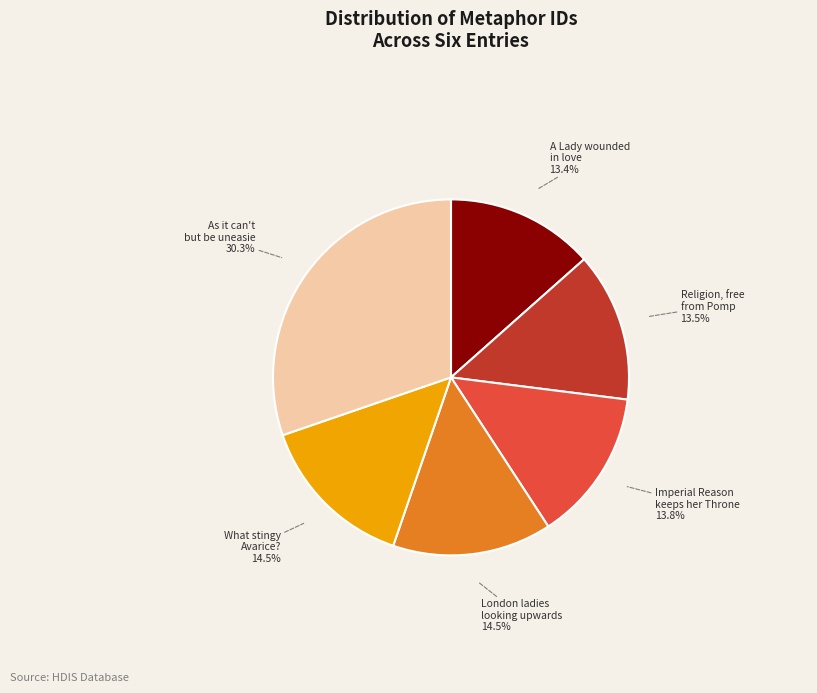

Do A Lady wounded in love and Religion, free from Pomp together represent more than half of the pie?

No